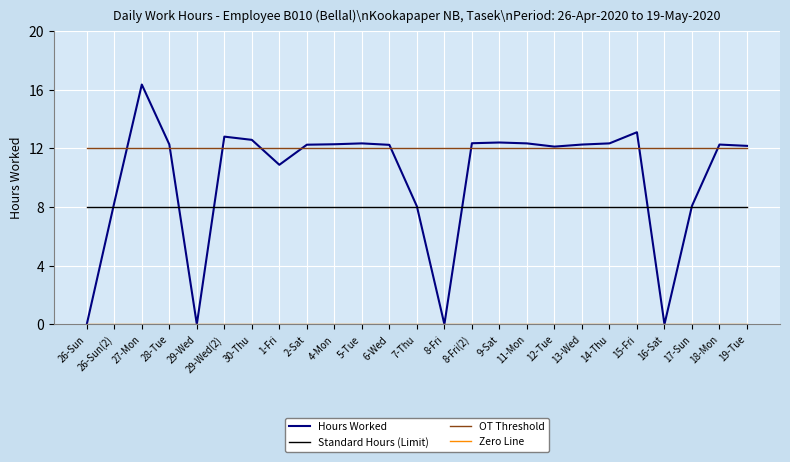

True or false: Standard Hours (Limit) and OT Threshold cross at least once.

False